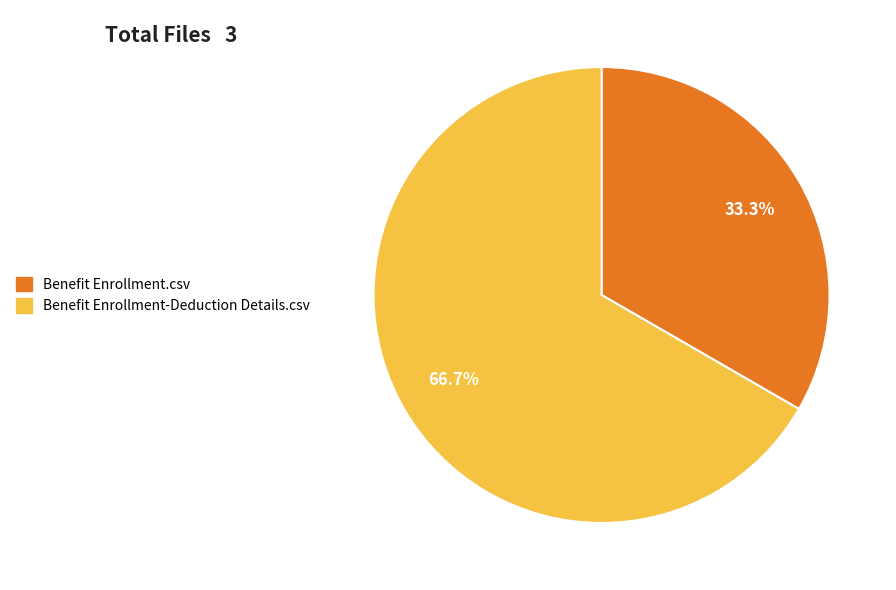

Which slice represents more than half of the pie?

Benefit Enrollment-Deduction Details.csv